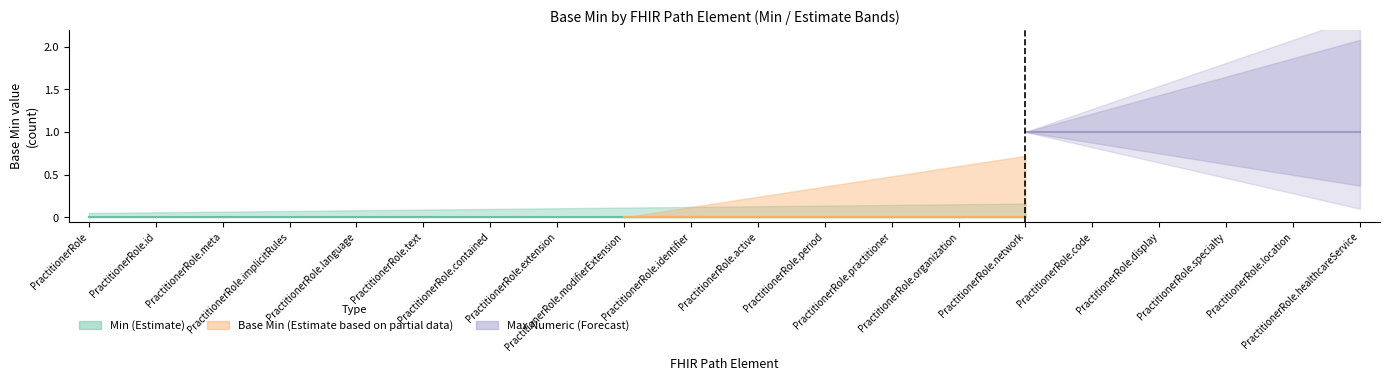

True or false: Max Numeric (Forecast) has more than 1 interior local peaks.

False